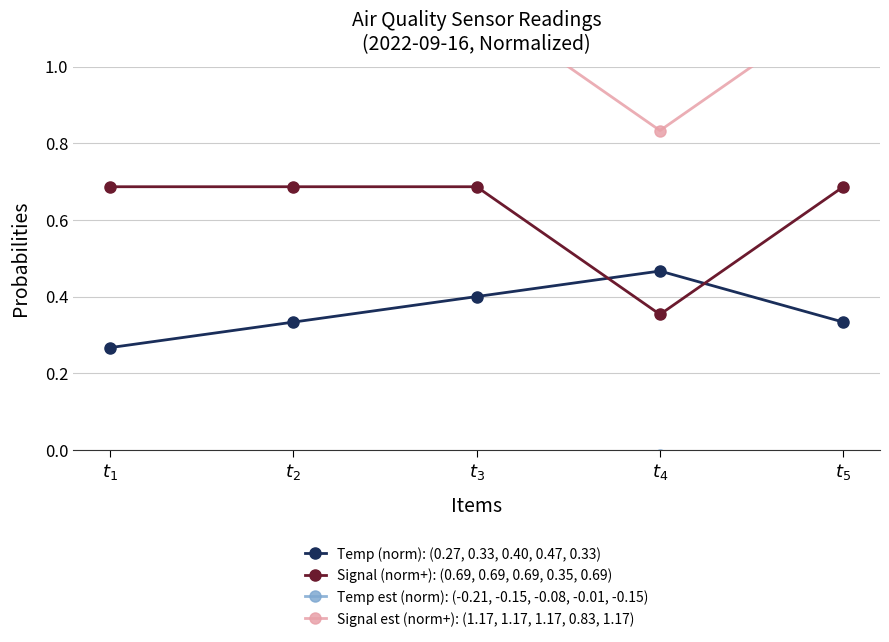

Where is the first local minimum for Signal (norm+): (0.69, 0.69, 0.69, 0.35, 0.69)?

$t_{4}$